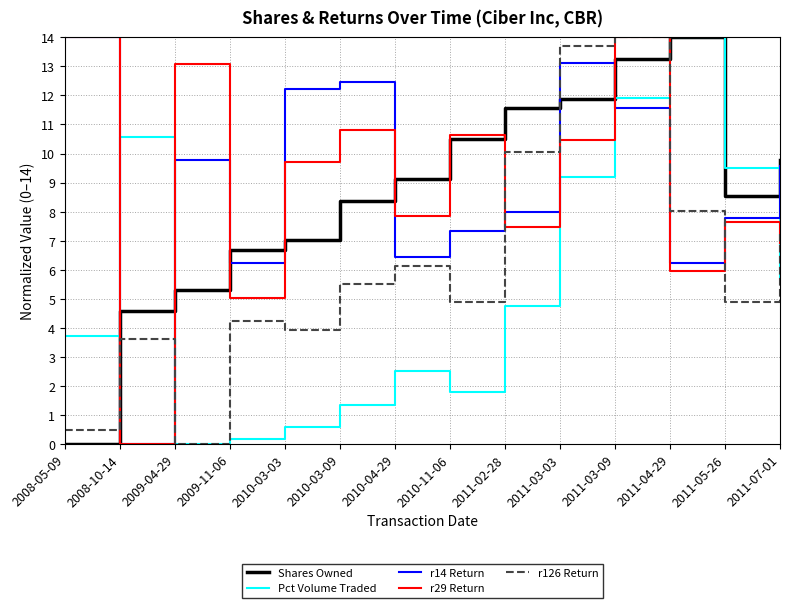

What is the sum of all r14 Return values?

124.7